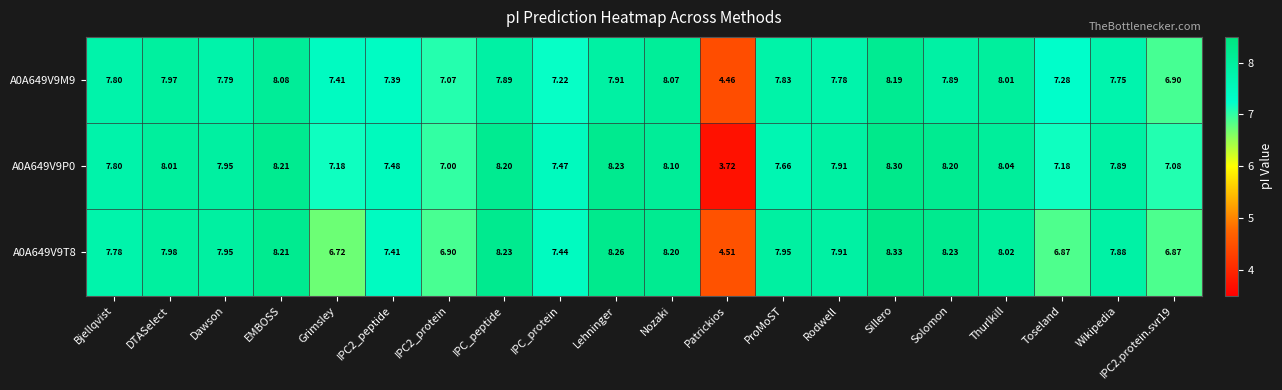

At which label does A0A649V9T8 reach its peak?

Sillero